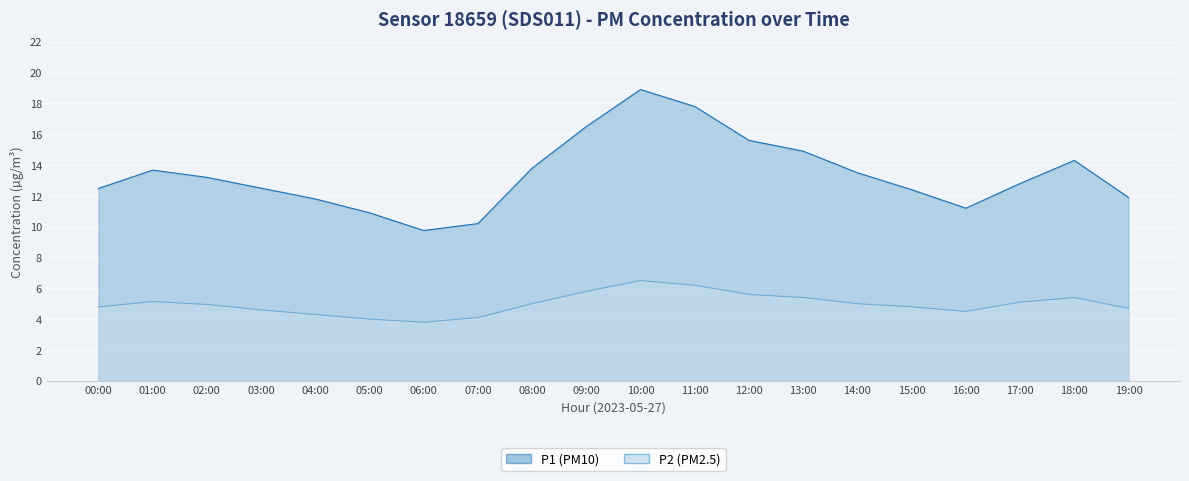

List the labels in order of value, smallest first.

06:00, 05:00, 07:00, 04:00, 16:00, 03:00, 19:00, 00:00, 15:00, 02:00, 08:00, 14:00, 17:00, 01:00, 13:00, 18:00, 12:00, 09:00, 11:00, 10:00